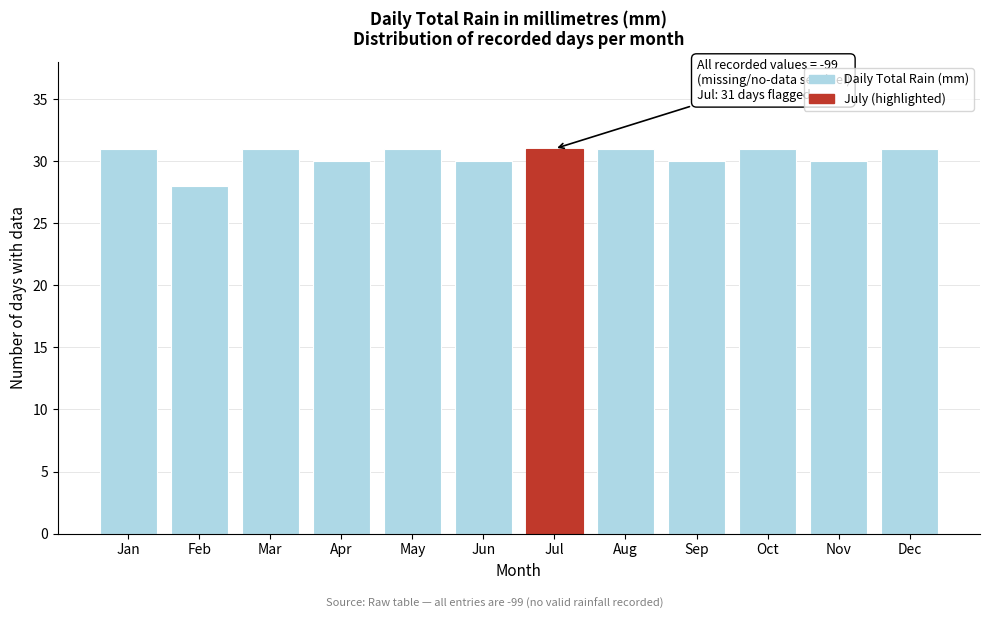

Reading left to right, transcribe all the data shown in this chart.

31	28	31	30	31	30	31	31	30	31	30	31